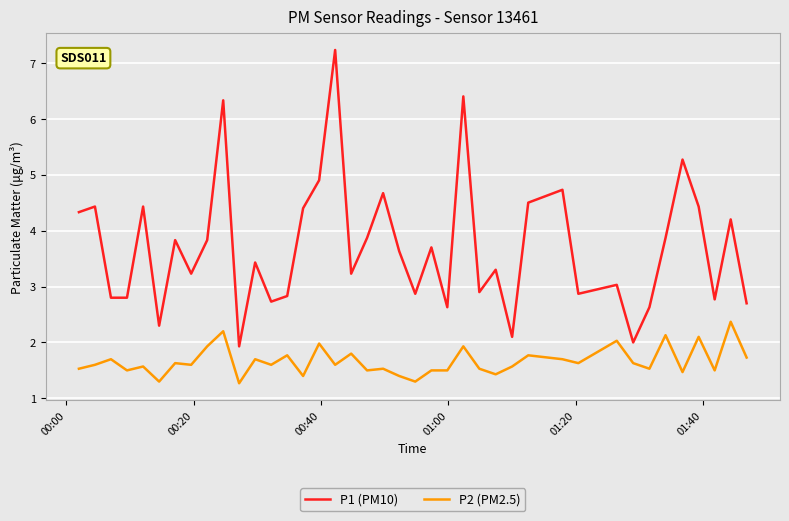

What is the difference between the maximum and minimum values in the P2 (PM2.5) series?

1.1